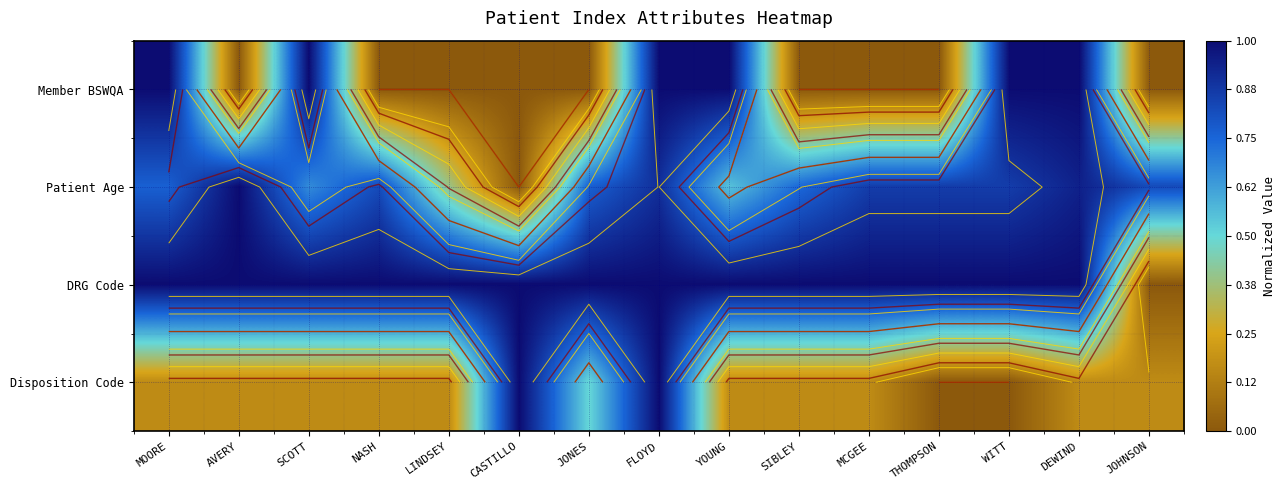

The value of Disposition Code at THOMPSON is -0.4. True or false?

False